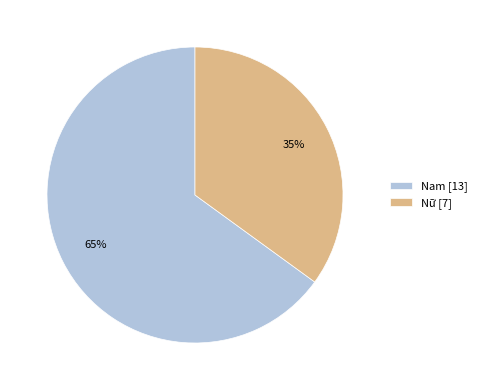

Which category accounts for the majority?

Nam